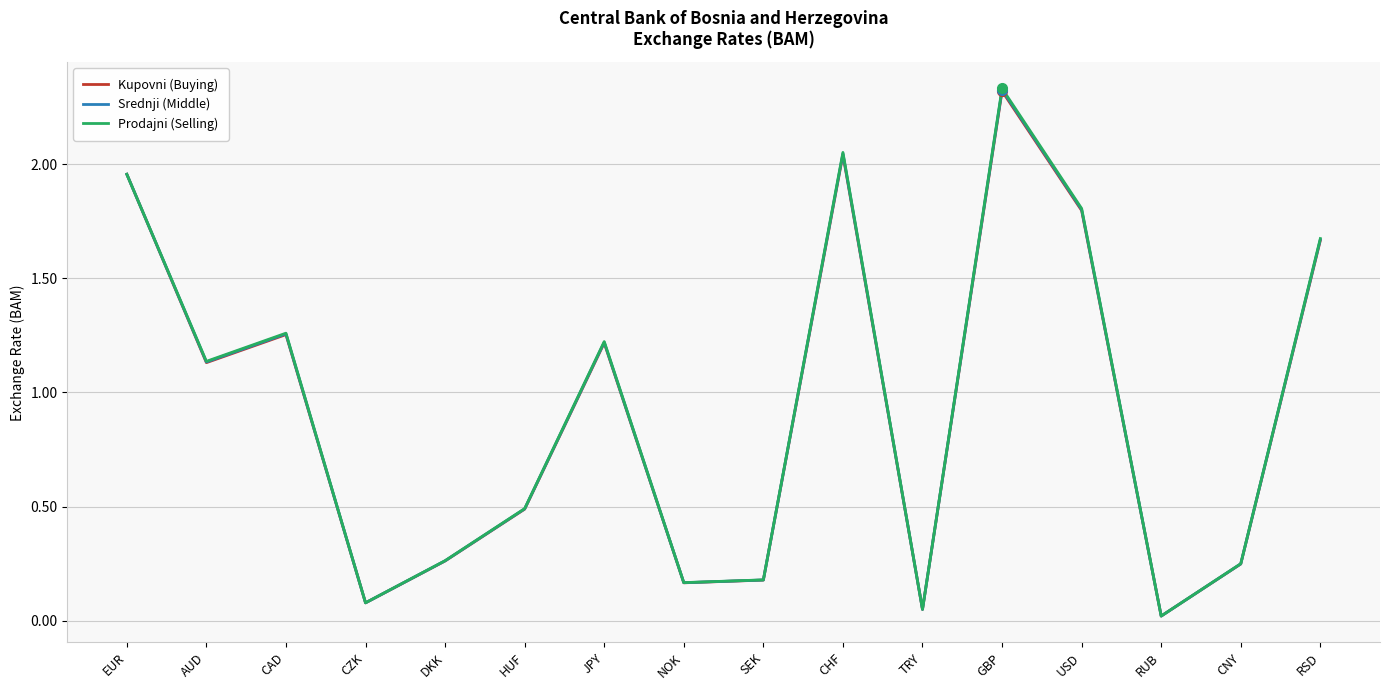

Which category has the highest value in the Prodajni (Selling) series?

GBP